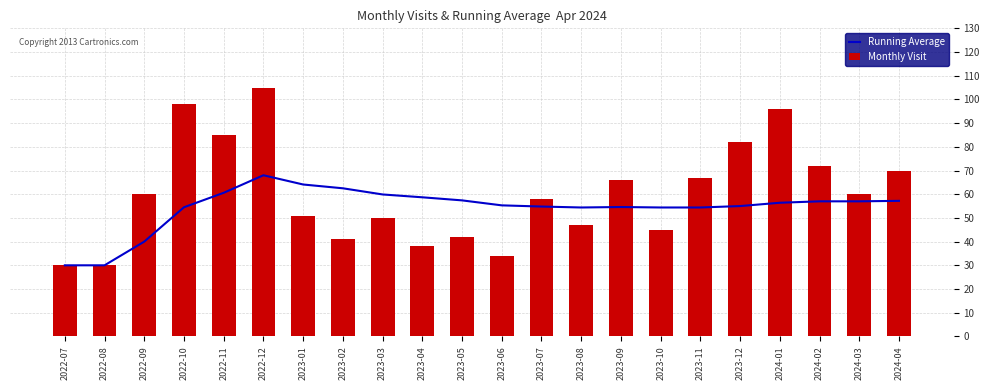

The Running Average series shows 36.5 at 2023-03. True or false?

False